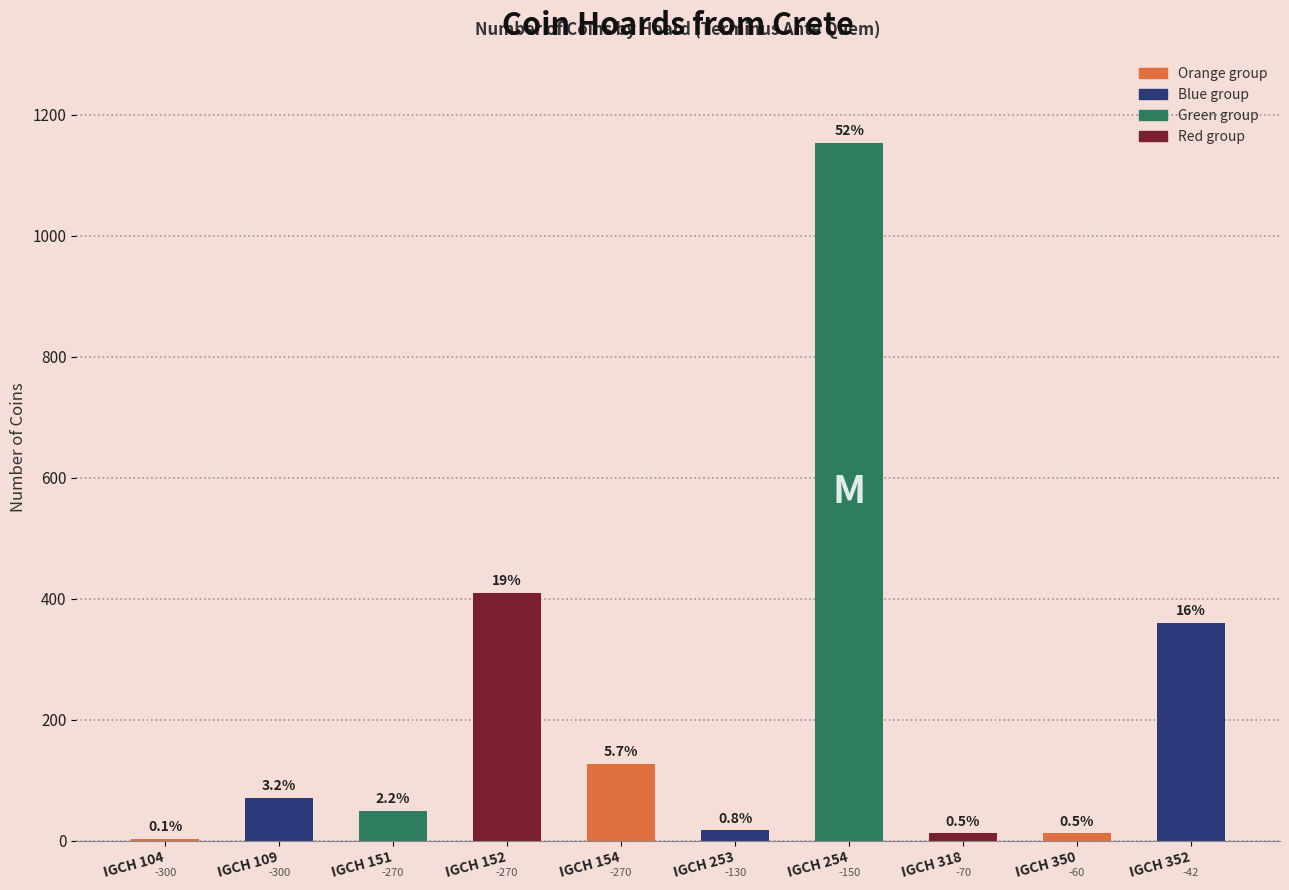

True or false: the data shows 677 at IGCH 152.

False